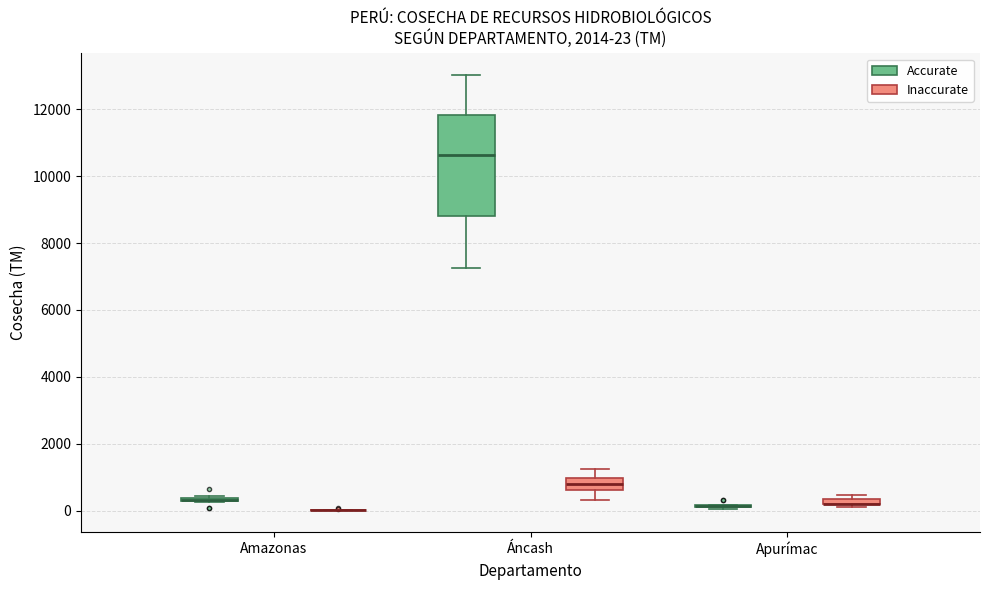

Which box is the tallest, from its lower edge to its upper edge?

Áncash (Accurate)